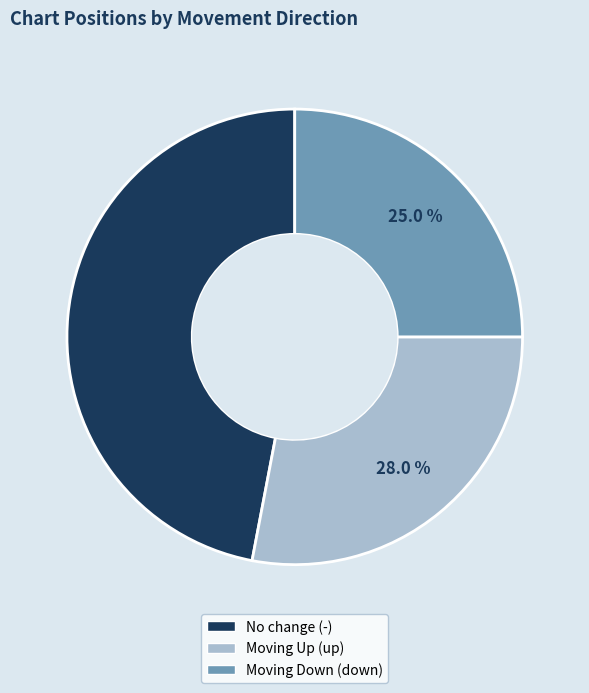

Does any single category account for the majority?

No